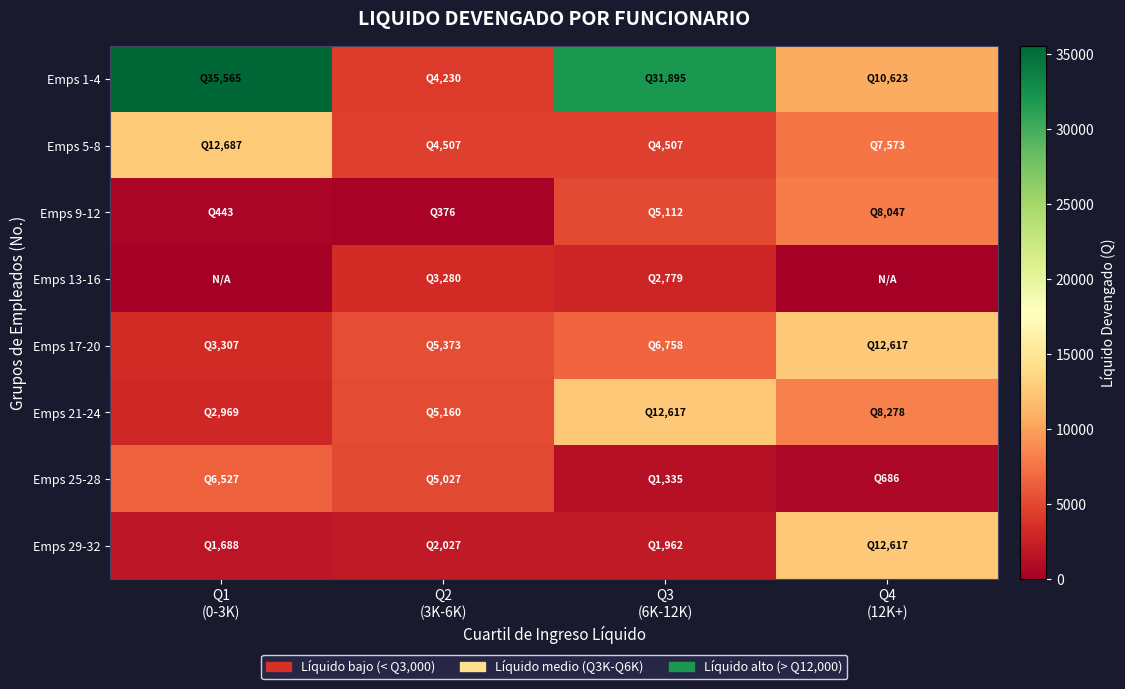

Between Q2 (3K-6K) and Q3 (6K-12K), which series saw the biggest shift?

Emps 1-4